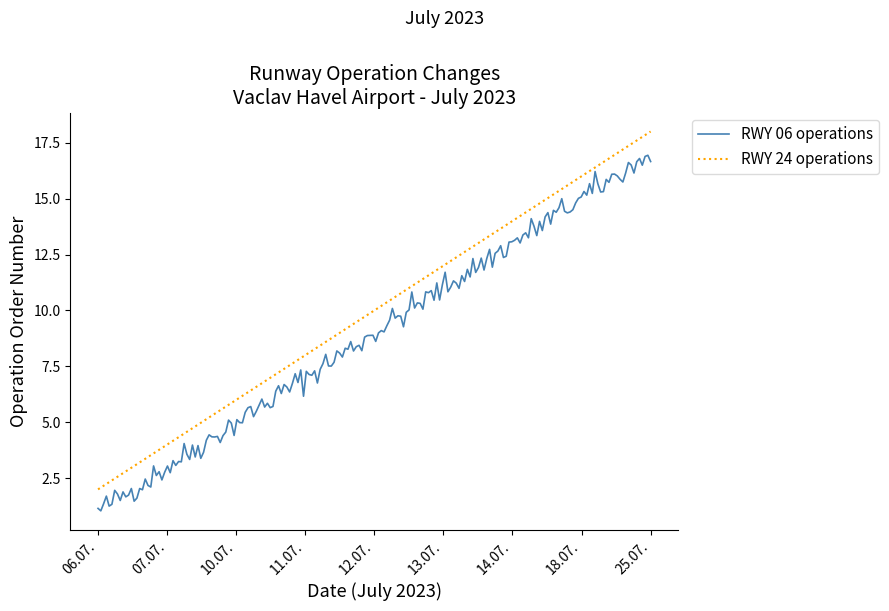

Rank the series by their maximum value, from highest to lowest.

RWY 24 operations, RWY 06 operations